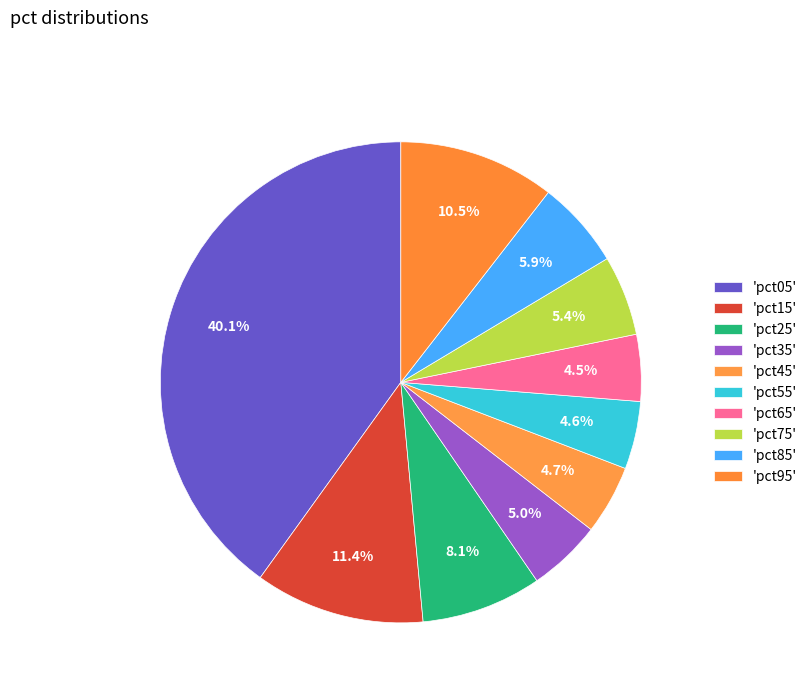

How many segments does this pie chart have?

10